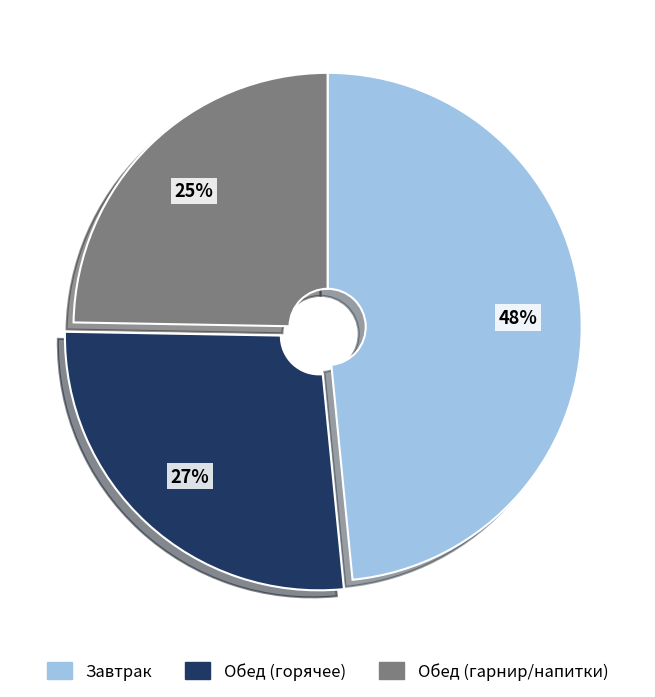

To the nearest percent, what is the combined percentage of Обед (гарнир/напитки) and Обед (горячее)?

52%